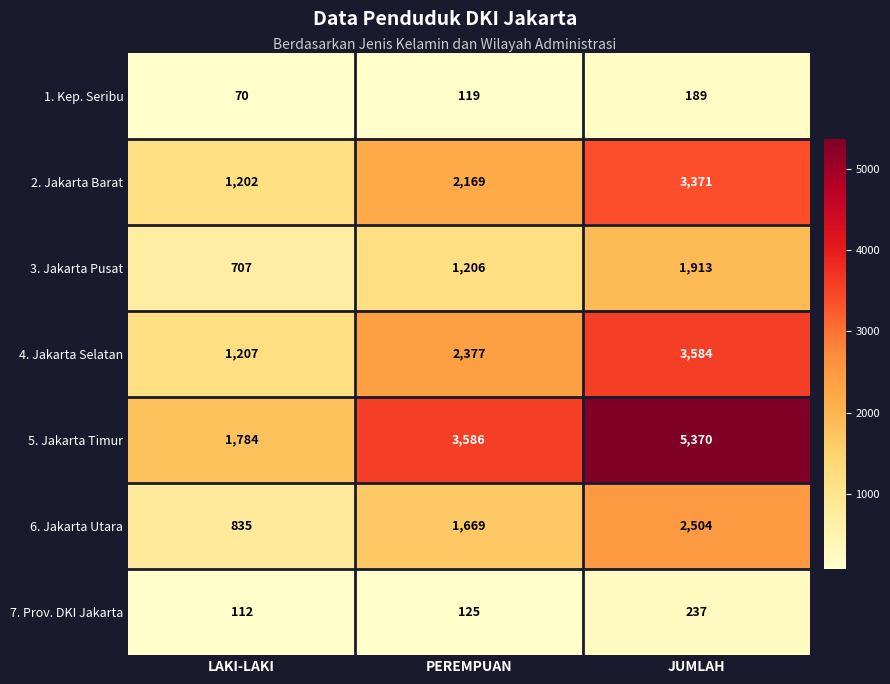

Between LAKI-LAKI and JUMLAH, which series saw the biggest shift?

5. Jakarta Timur